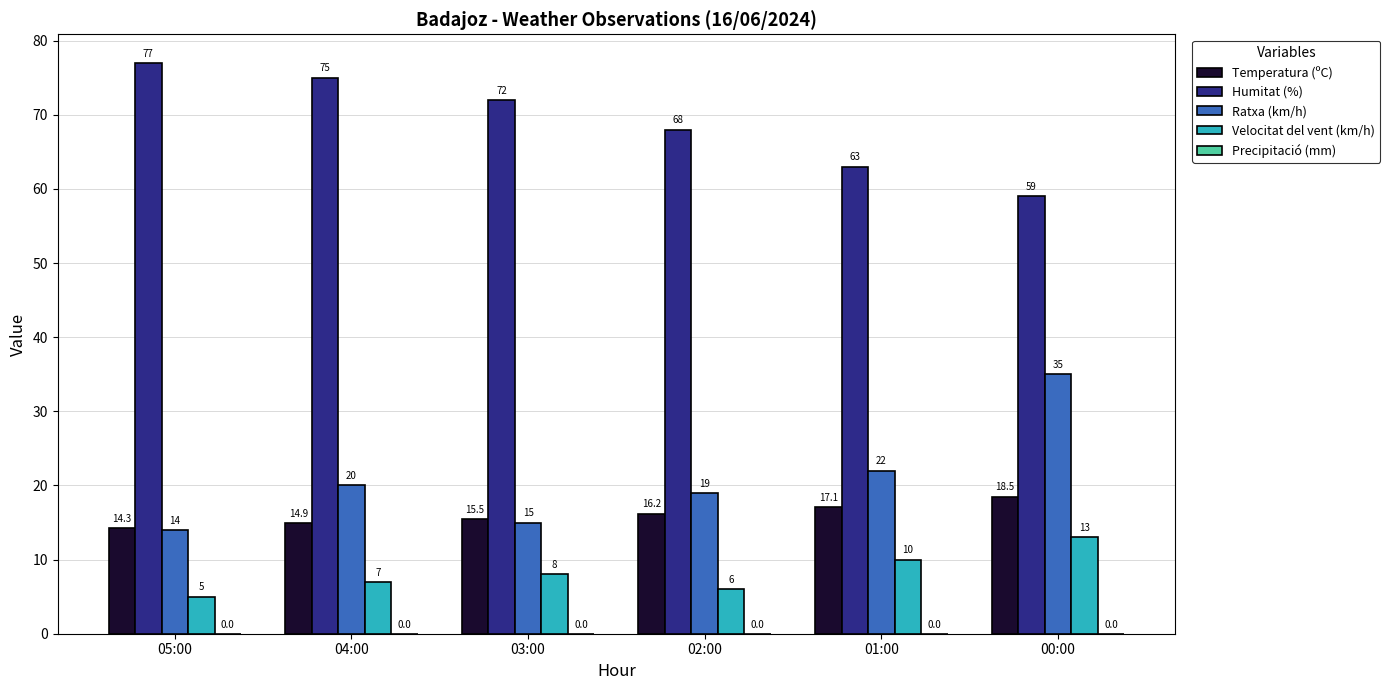

Which series has the largest range (max minus min)?

Ratxa (km/h)